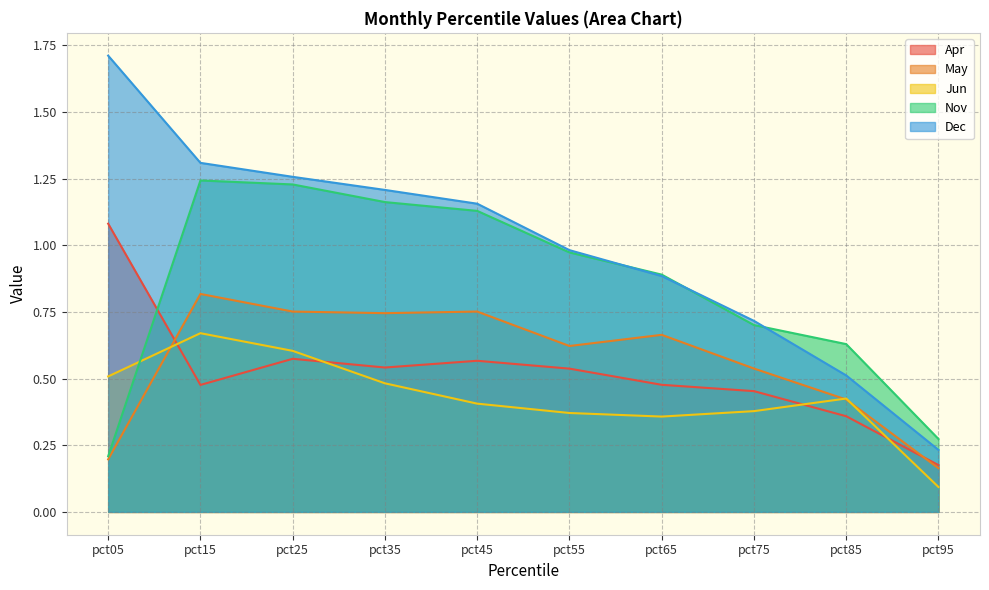

Reading right to left, what are all the values shown in this chart?

Apr: 0.2	0.4	0.5	0.5	0.5	0.6	0.5	0.6	0.5	1.1
May: 0.2	0.4	0.5	0.7	0.6	0.8	0.7	0.8	0.8	0.2
Jun: 0.1	0.4	0.4	0.4	0.4	0.4	0.5	0.6	0.7	0.5
Nov: 0.3	0.6	0.7	0.9	1.0	1.1	1.2	1.2	1.2	0.2
Dec: 0.2	0.5	0.7	0.9	1.0	1.2	1.2	1.3	1.3	1.7